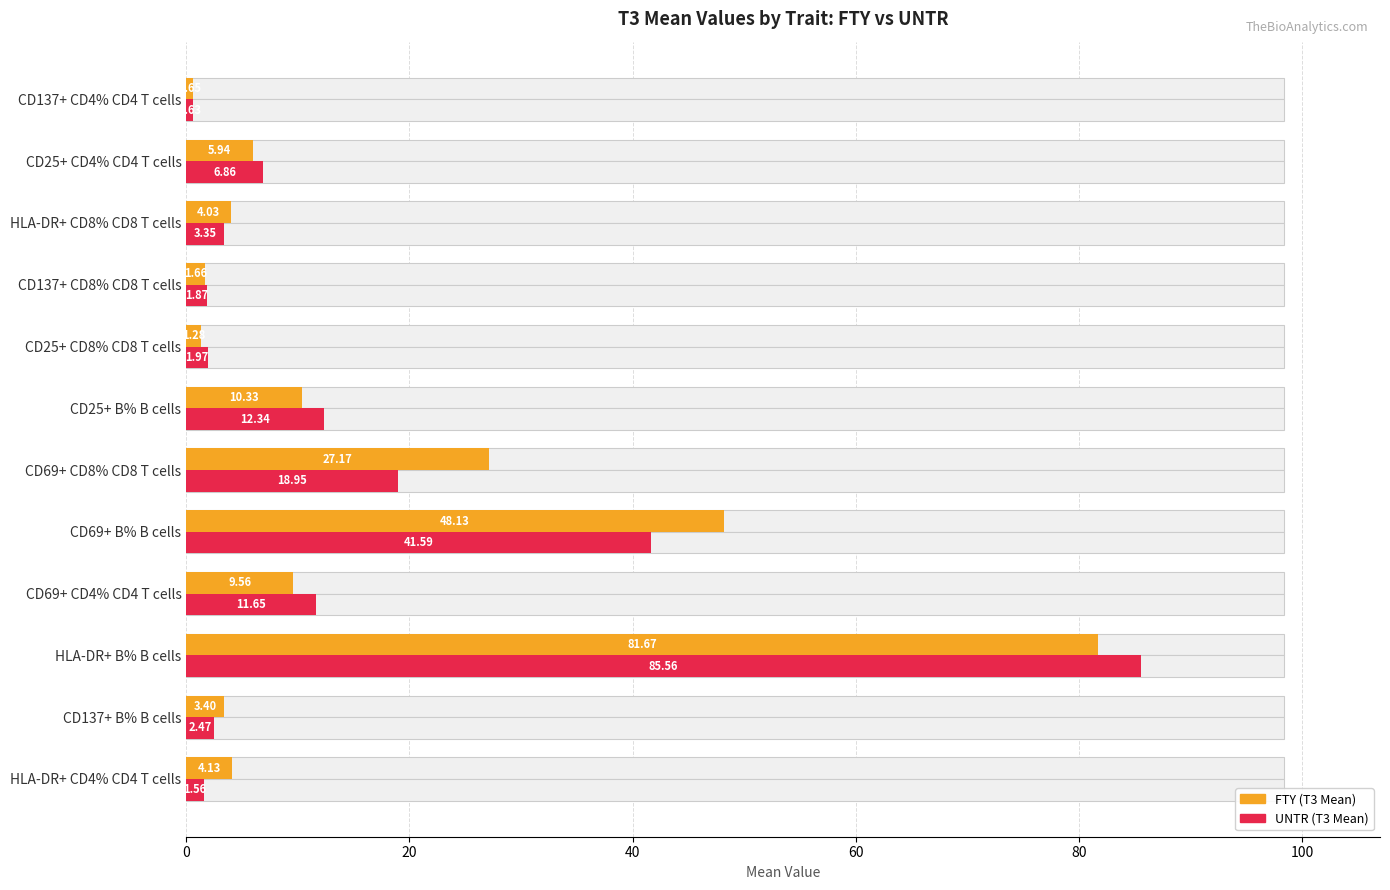

What is the difference between the highest and lowest values at CD69+ CD8% CD8 T cells?

8.2